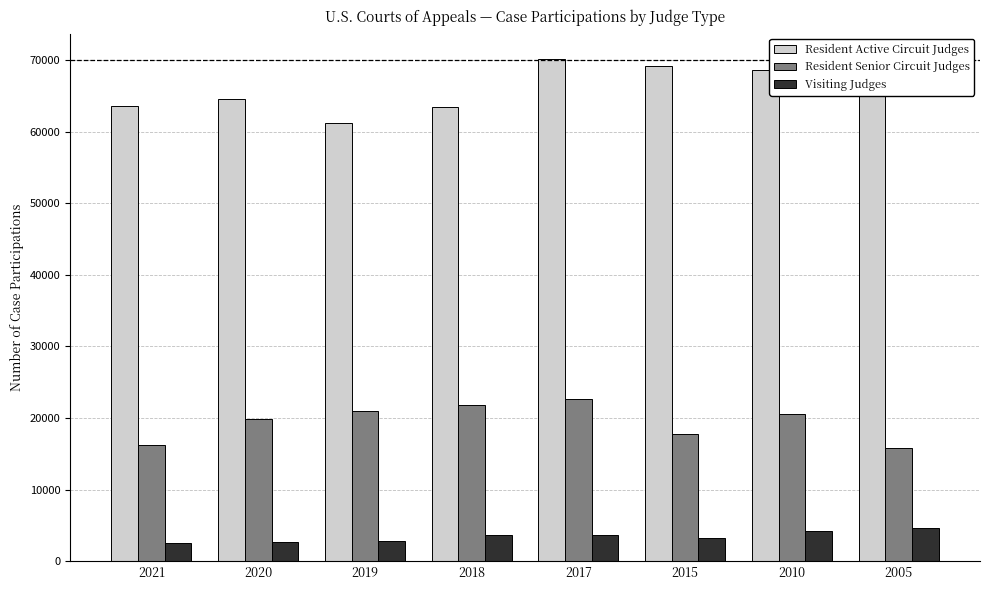

What is the spread (max minus min) of values at 2005?

65102